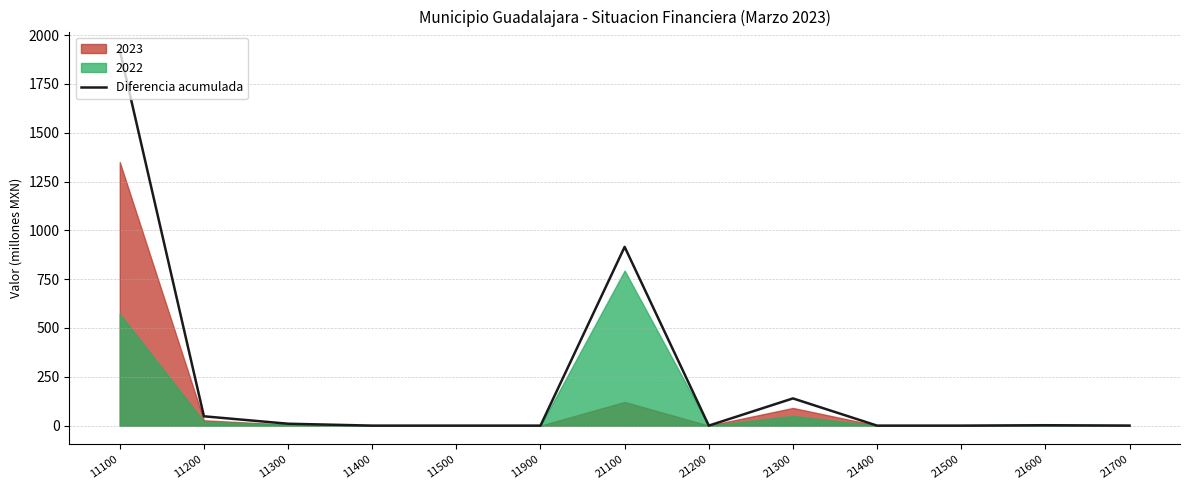

How many lines are shown in the chart?

1